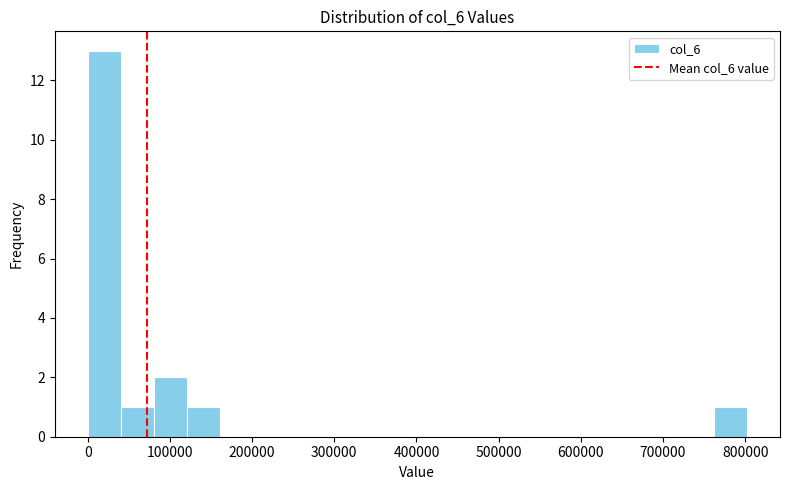

Reading left to right, list every bar in this chart as the range it spans on the x-axis followed by its height. Neither the bar edges nor the heights are printed on the chart, so give them approximately, as read against the axes.

0 to 40000: 13
40000 to 80000: 1
80000 to 120000: 2
120000 to 160000: 1
160000 to 200000: 0
200000 to 240000: 0
240000 to 280000: 0
280000 to 320000: 0
320000 to 360000: 0
360000 to 400000: 0
400000 to 440000: 0
440000 to 480000: 0
480000 to 520000: 0
520000 to 560000: 0
560000 to 600000: 0
600000 to 640000: 0
640000 to 680000: 0
680000 to 720000: 0
720000 to 760000: 0
760000 to 800000: 1